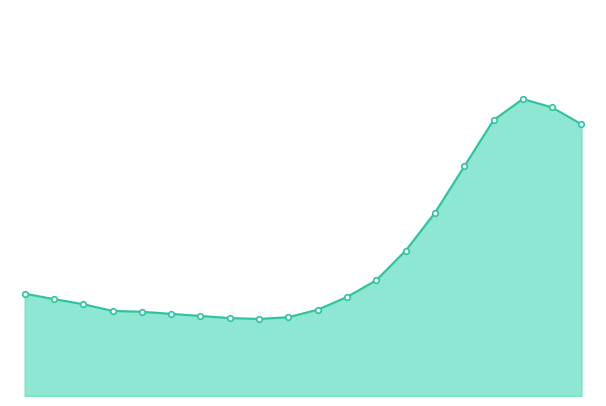

Rank the categories by value from highest to lowest.

17, 18, 16, 19, 15, 14, 13, 12, 0, 11, 1, 2, 10, 3, 4, 5, 6, 9, 7, 8